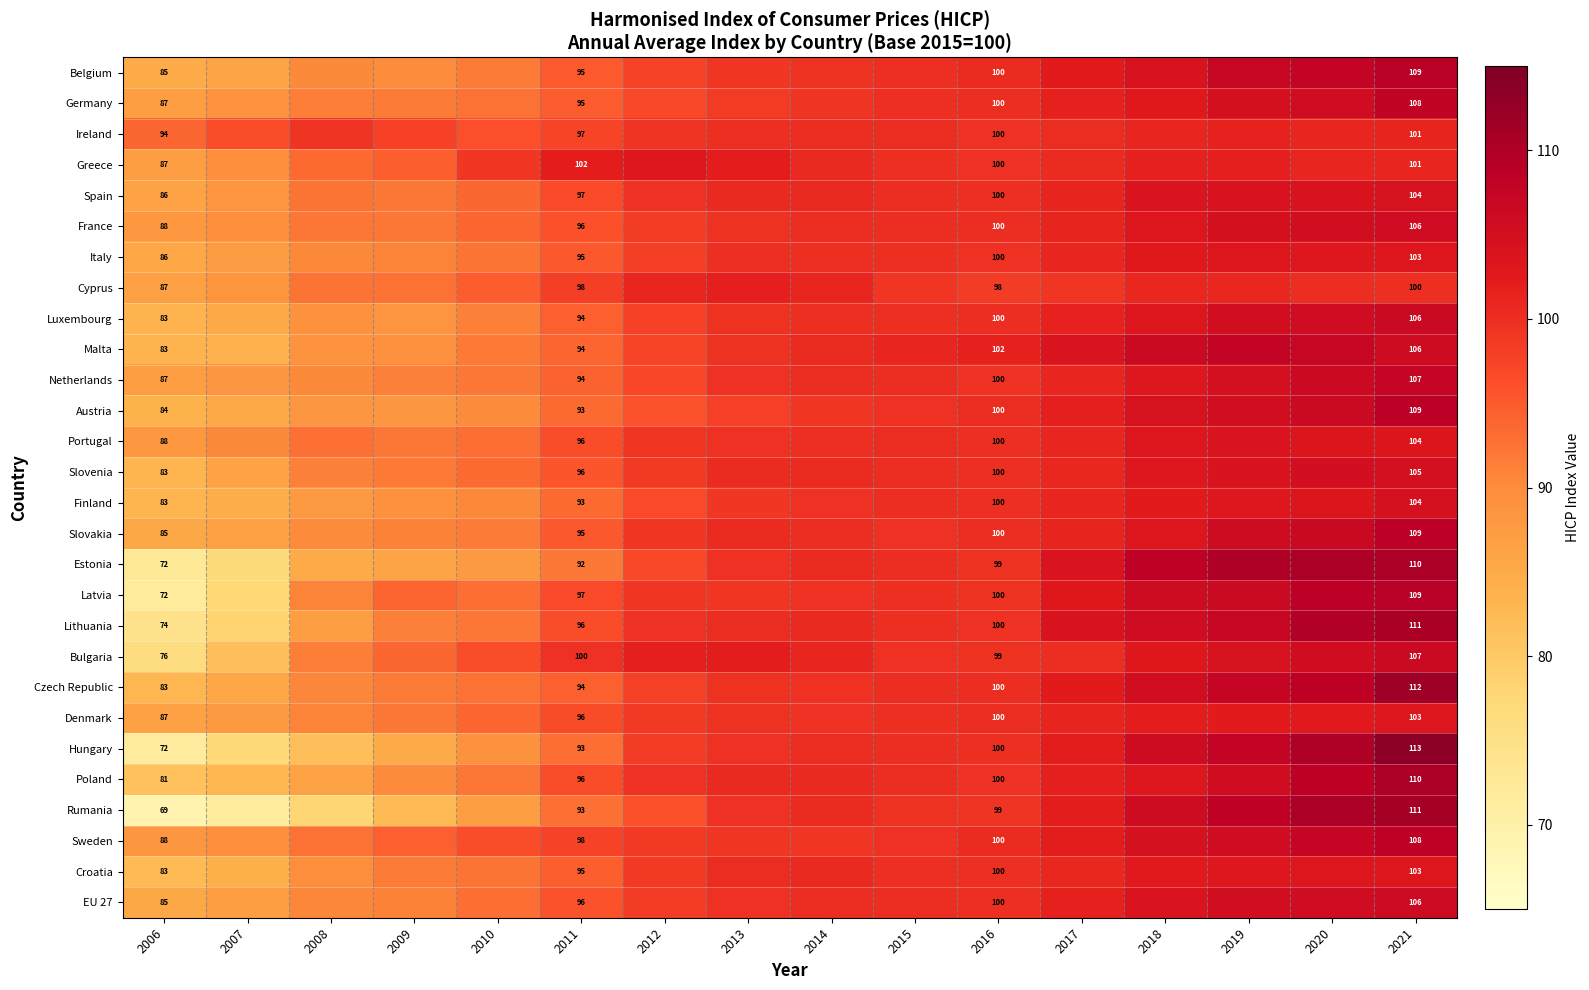

What is the sum of all Croatia values?

1547.8